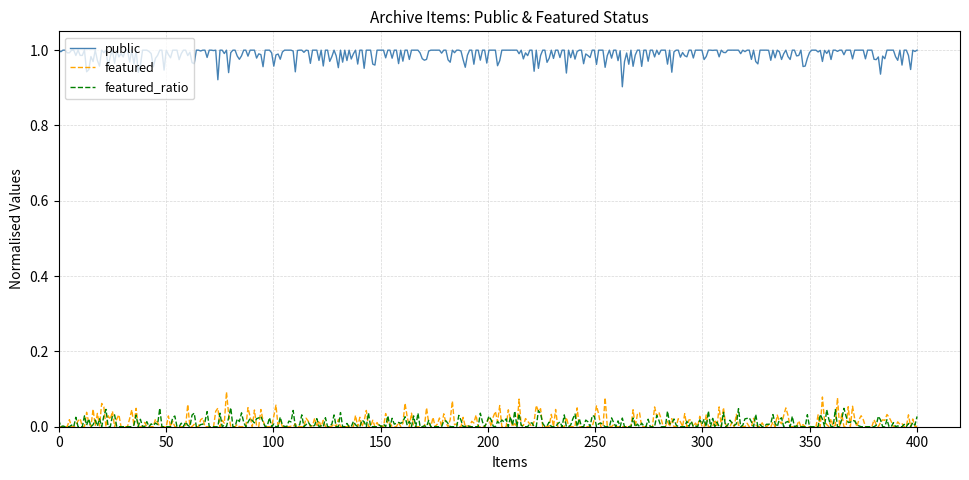

Which series has the largest total across all categories?

public